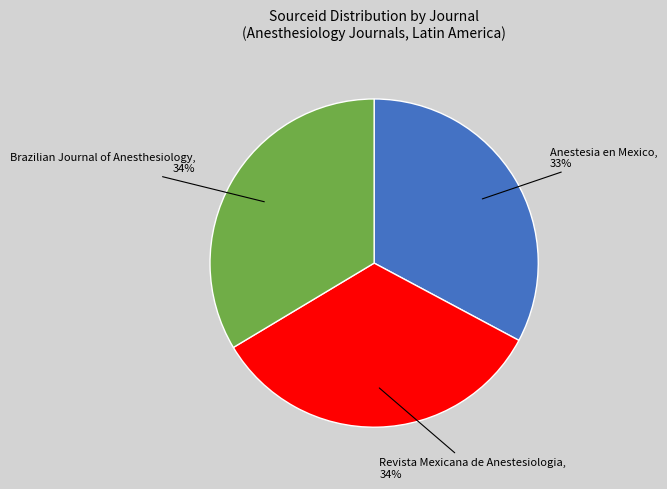

To the nearest percent, what is the difference between the Anestesia en Mexico and Revista Mexicana de Anestesiologia slice percentages?

1%